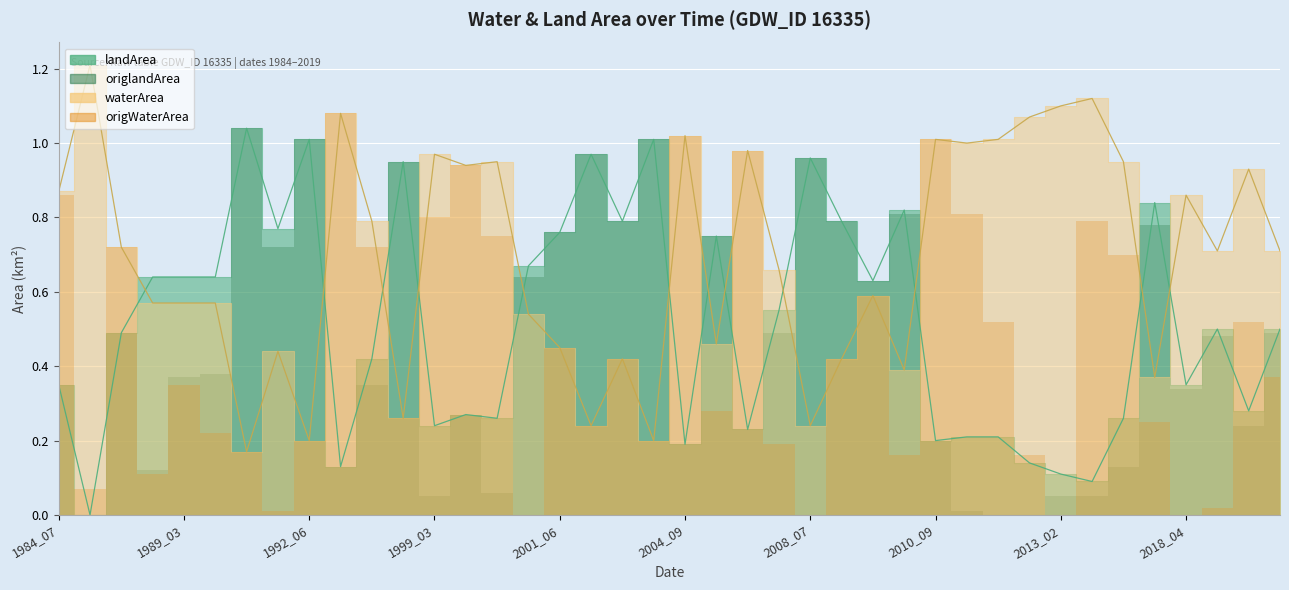

List the labels in order of landArea value, largest first.

1989_10, 1992_06, 2002_06, 2001_09, 2008_07, 1997_08, 2015_02, 2010_07, 2002_04, 2008_08, 1991_10, 2001_06, 2007_06, 2001_02, 1989_02, 1989_03, 1989_04, 2008_09, 2008_05, 2018_05, 2019_06, 1988_08, 1997_04, 1984_07, 2018_04, 2018_09, 1999_08, 1999_10, 2014_02, 1999_03, 2007_08, 2011_02, 2011_10, 2010_09, 2004_09, 2012_02, 1994_09, 2013_02, 2013_05, 1986_02